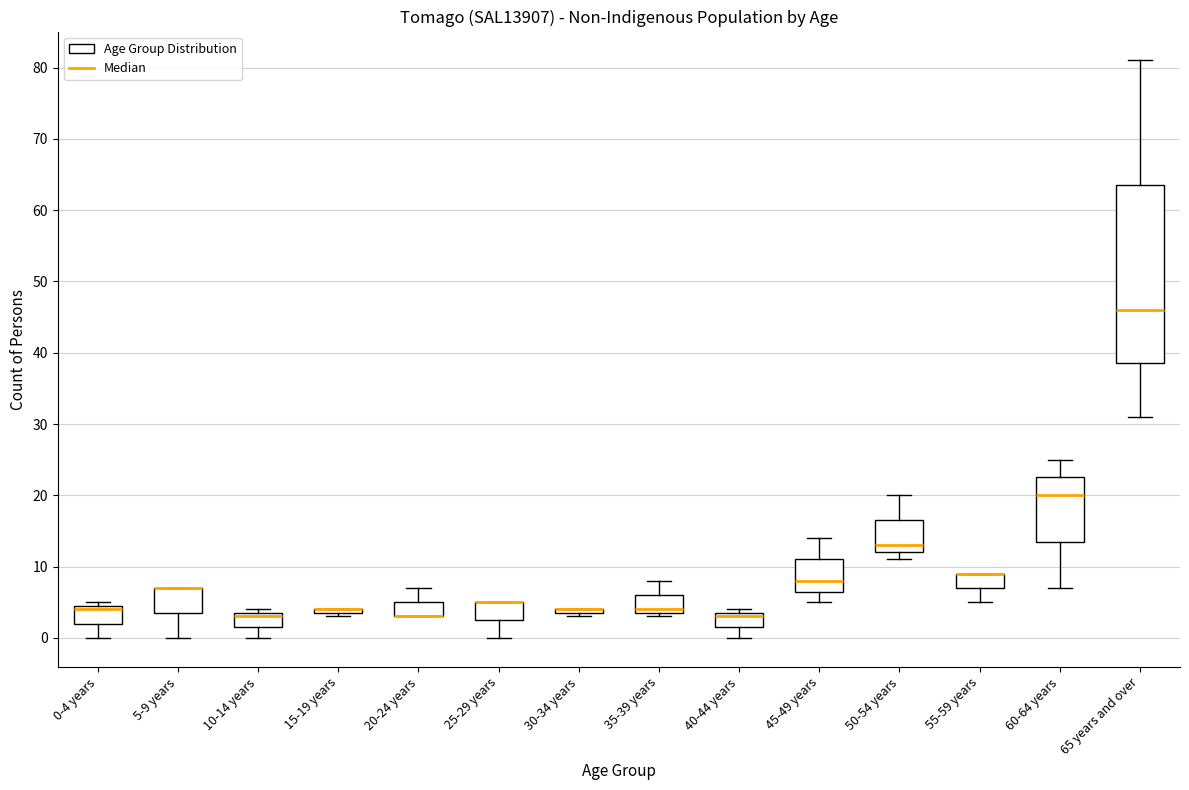

Reading left to right, transcribe this box plot: for each box, give where its median line is, the range the box spans, and where its two whiskers end, as read against the y-axis. The values are not printed on the chart, so give them approximately, as read against the axis.

0-4 years: median 4, box 2 to 5, whiskers 0 to 5 (just above the box's upper edge)
5-9 years: median 7 (drawn on the box's upper edge), box 4 to 7, whiskers 0 to 7
10-14 years: median 3, box 2 to 4, whiskers 0 to 4 (just above the box's upper edge)
15-19 years: box collapsed to a line at 4, whiskers 3 to 4
20-24 years: median 3 (drawn on the box's lower edge), box 3 to 5, whiskers 3 to 7
25-29 years: median 5 (drawn on the box's upper edge), box 3 to 5, whiskers 0 to 5
30-34 years: box collapsed to a line at 4, whiskers 3 to 4
35-39 years: median 4 (just above the box's lower edge), box 4 to 6, whiskers 3 to 8
40-44 years: median 3, box 2 to 4, whiskers 0 to 4 (just above the box's upper edge)
45-49 years: median 8, box 7 to 11, whiskers 5 to 14
50-54 years: median 13, box 12 to 17, whiskers 11 to 20
55-59 years: median 9 (drawn on the box's upper edge), box 7 to 9, whiskers 5 to 9
60-64 years: median 20, box 14 to 23, whiskers 7 to 25
65 years and over: median 46, box 39 to 64, whiskers 31 to 81